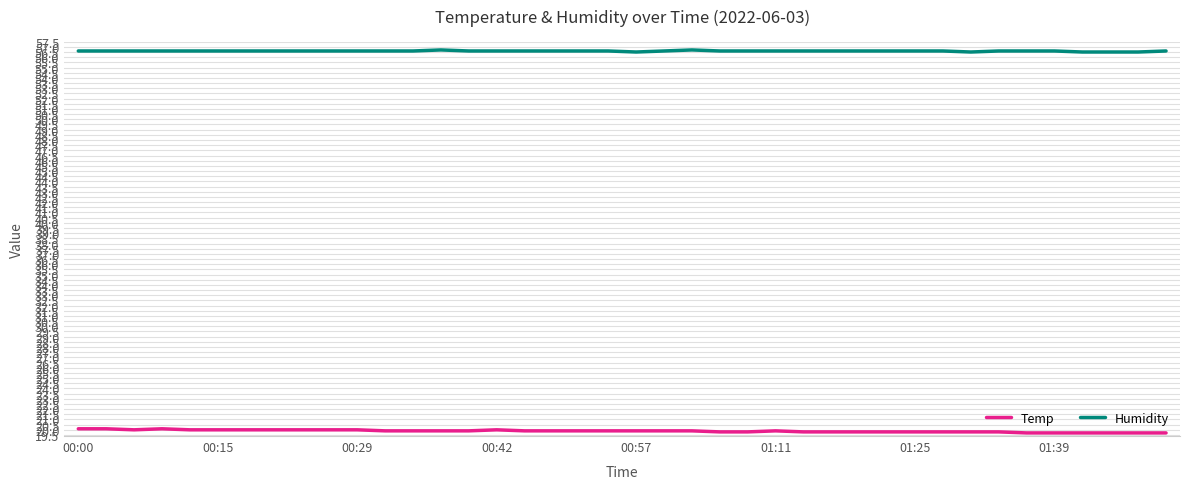

True or false: Humidity and Temp cross at least once.

False